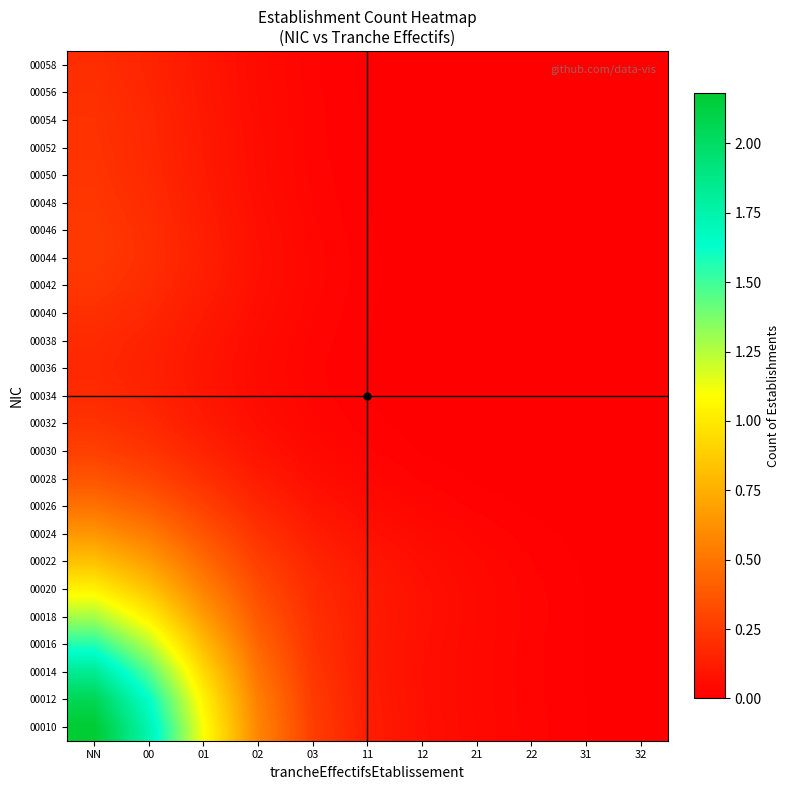

Rank the series by their maximum value, from highest to lowest.

00010, 00012, 00014, 00016, 00018, 00020, 00022, 00024, 00026, 00028, 00030, 00044, 00046, 00048, 00042, 00050, 00032, 00052, 00054, 00040, 00056, 00058, 00034, 00038, 00036